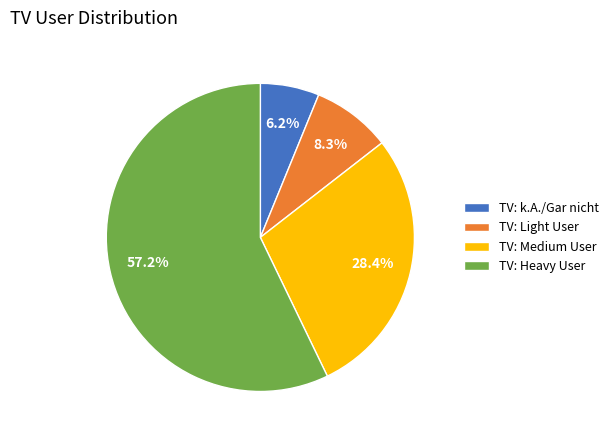

Which slice is the smallest?

TV: k.A./Gar nicht